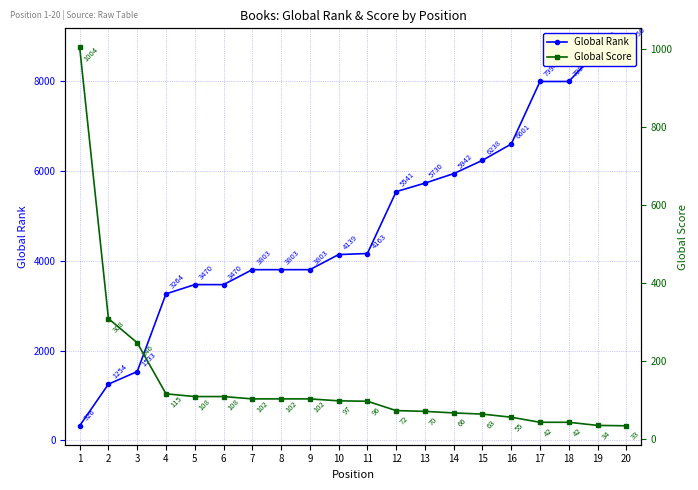

How many values in the Global Rank series are below 4163?

10